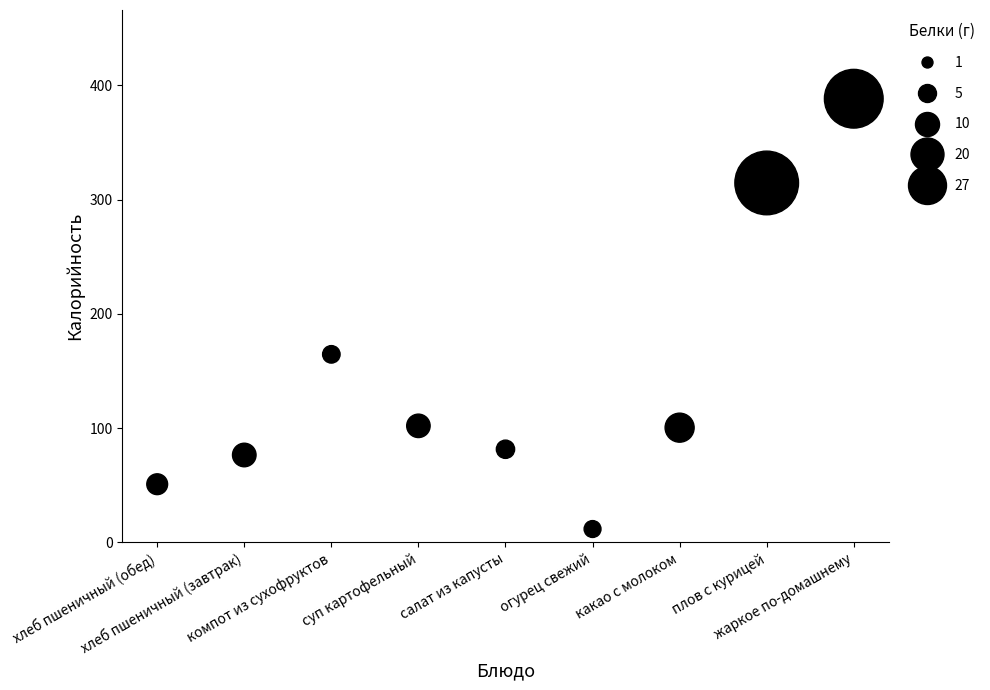

What Y value in the scatter plot is closest to 200?

164.6